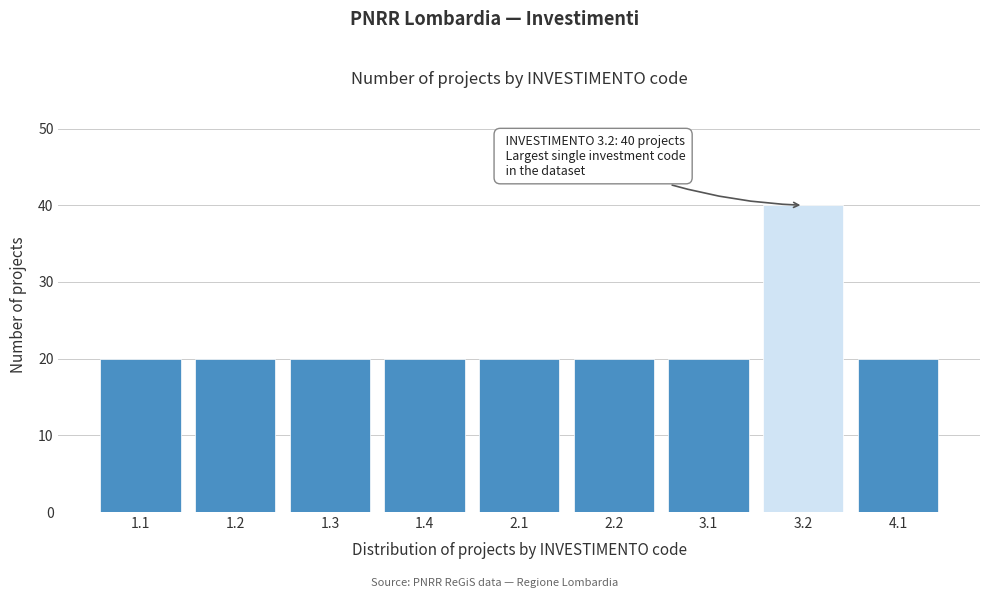

Reading right to left, list all the values displayed in this chart.

20	40	20	20	20	20	20	20	20